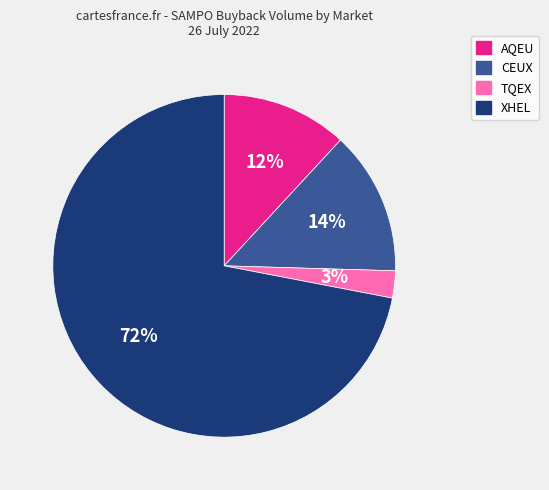

What is the smallest slice in the pie chart?

TQEX